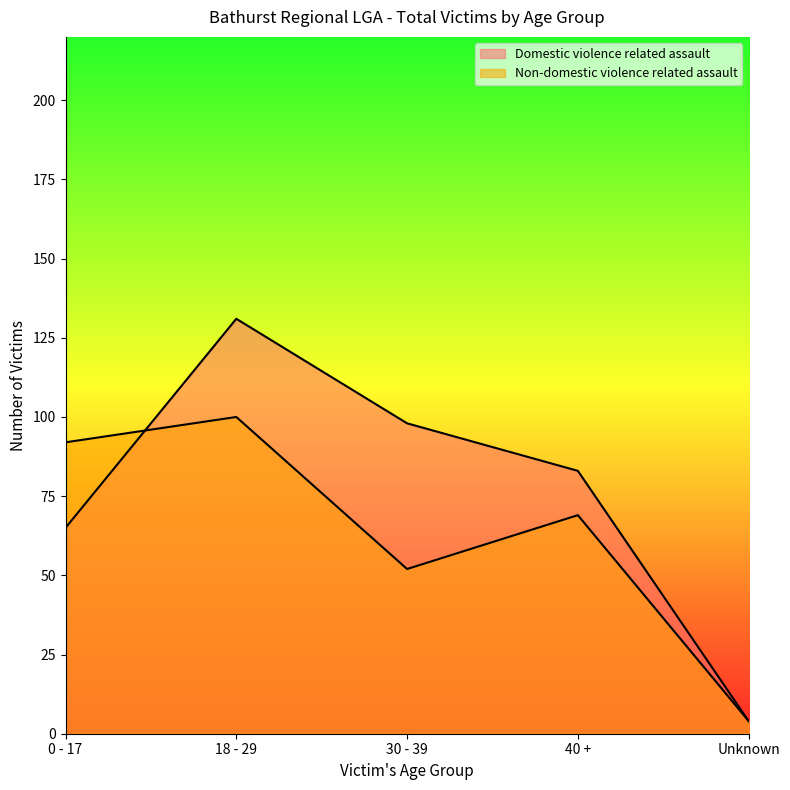

How many interior local peaks does the Domestic violence related assault series have?

1